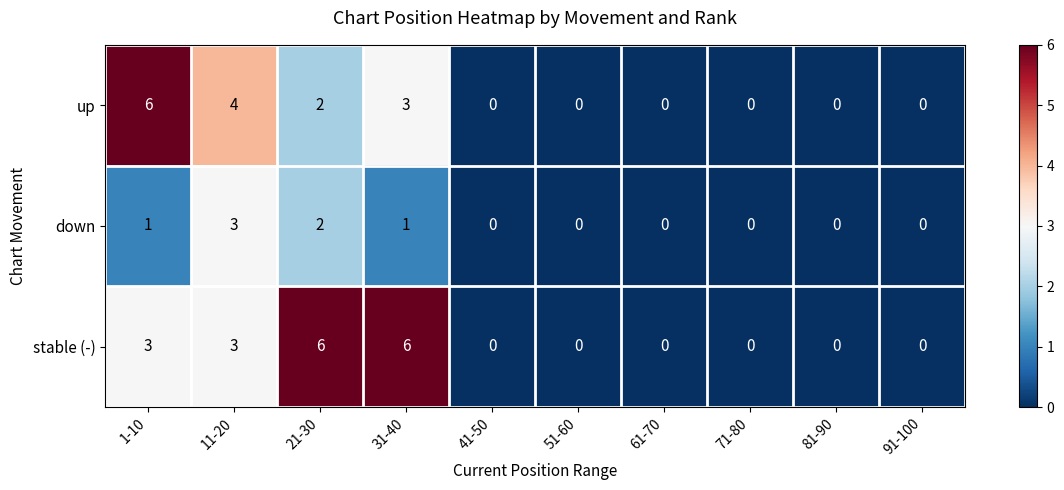

How many down values are between 0 and 1?

8